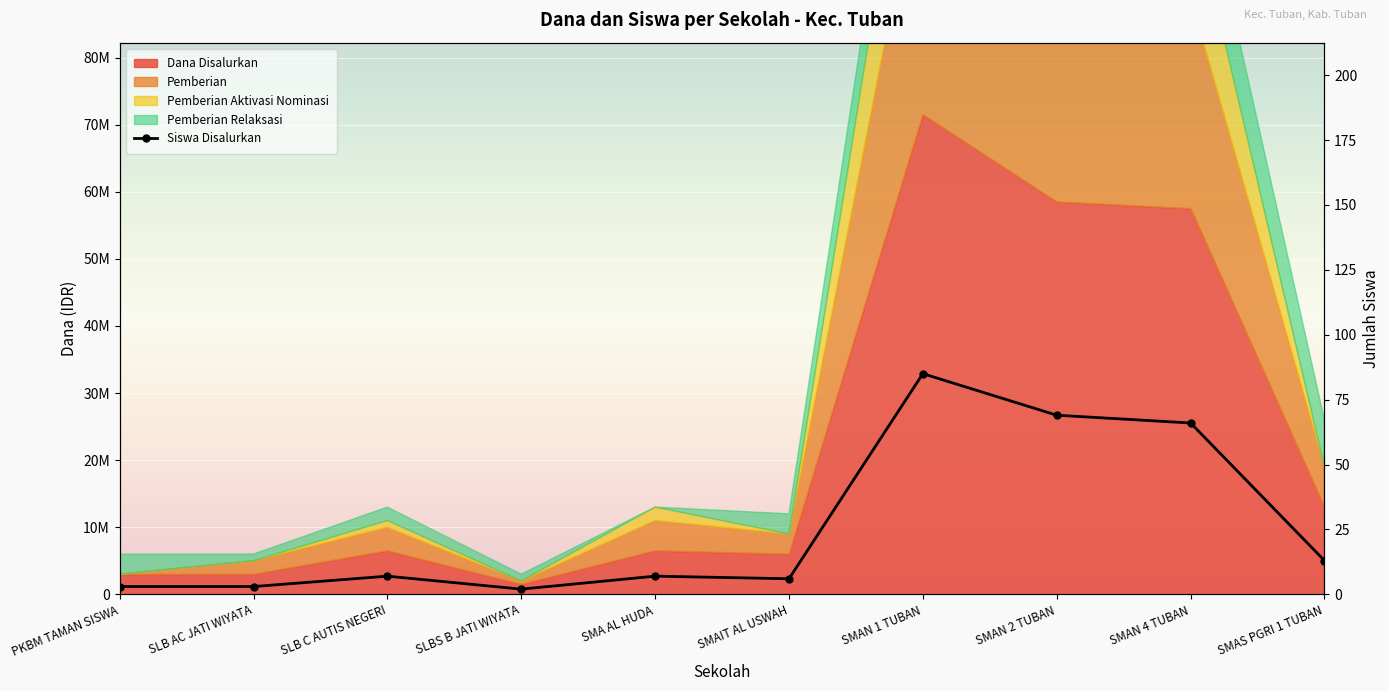

What is the difference between the second highest and minimum values?

67